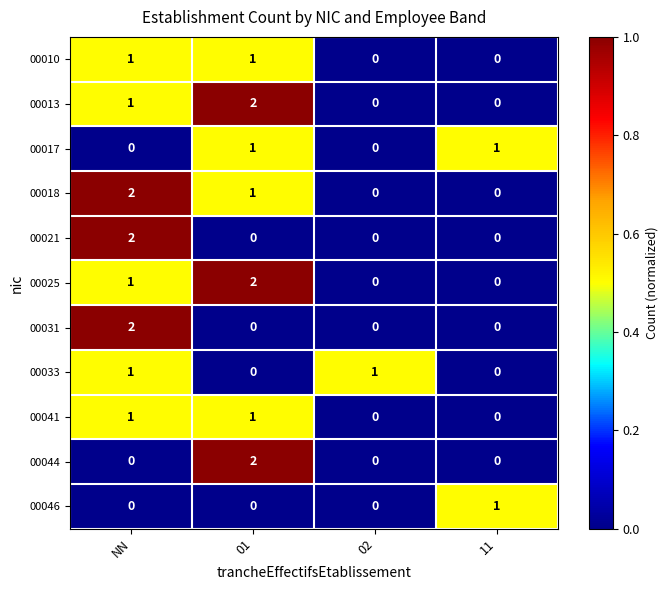

Count the number of categories in the chart.

4